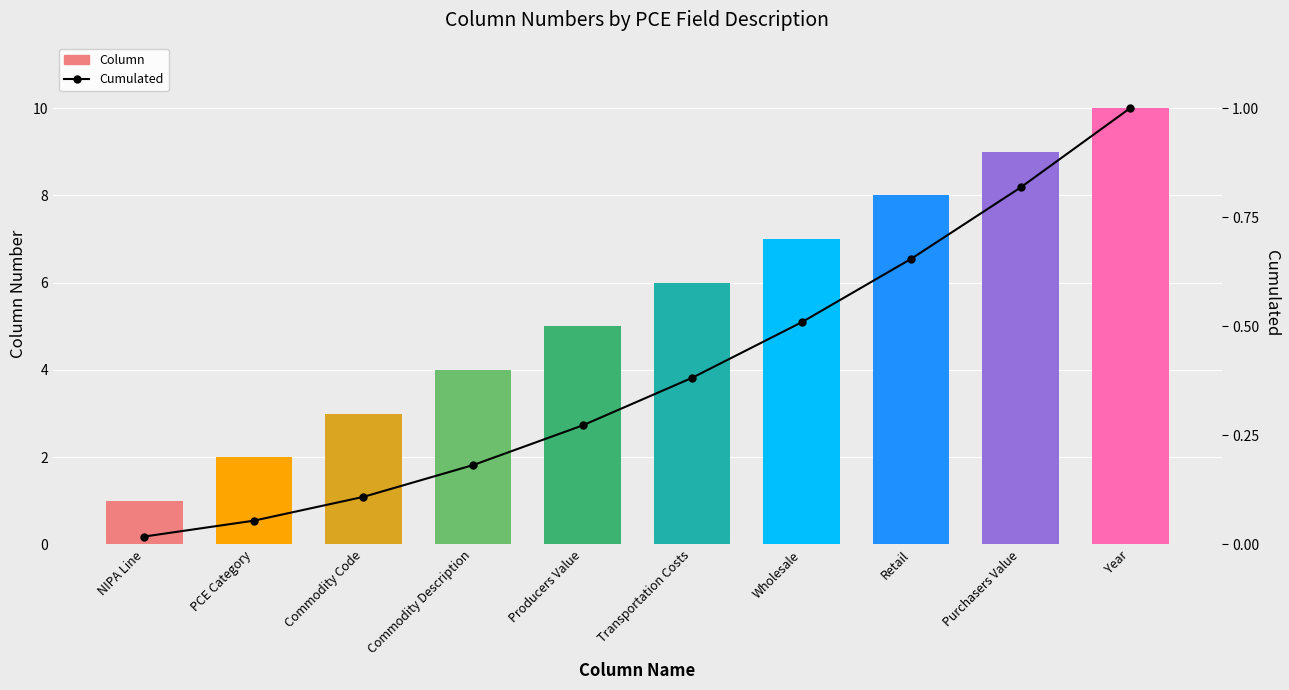

What is the value of the Column bar at the 5th from the left?

5.0